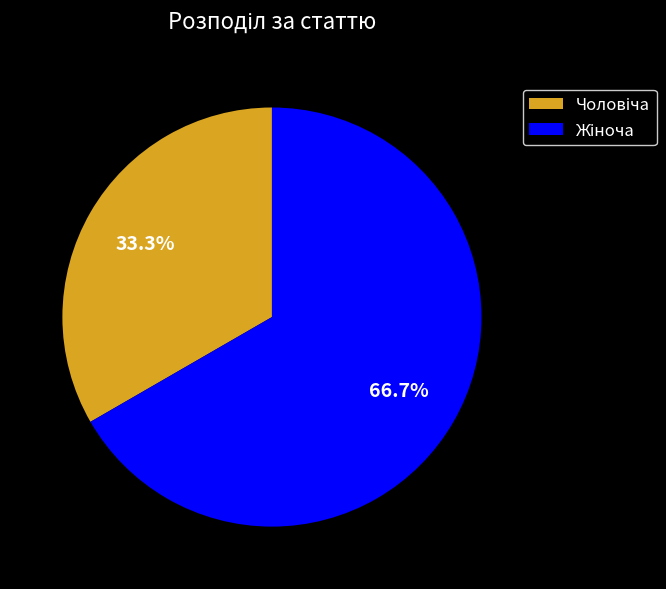

Does any single category account for the majority?

Yes